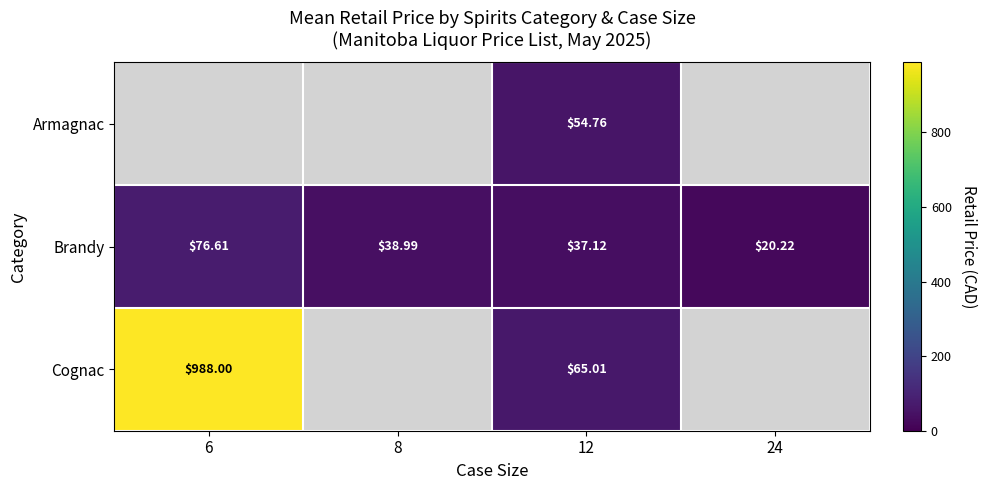

List the labels in order of Brandy value, smallest first.

24, 12, 8, 6